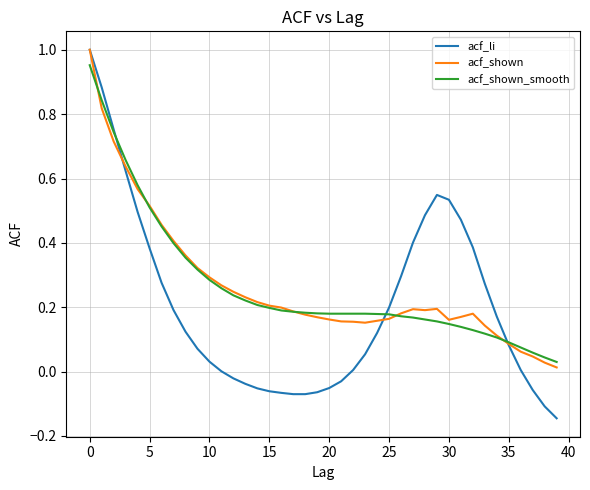

What are all the series names shown in the legend?

acf_li, acf_shown, acf_shown_smooth